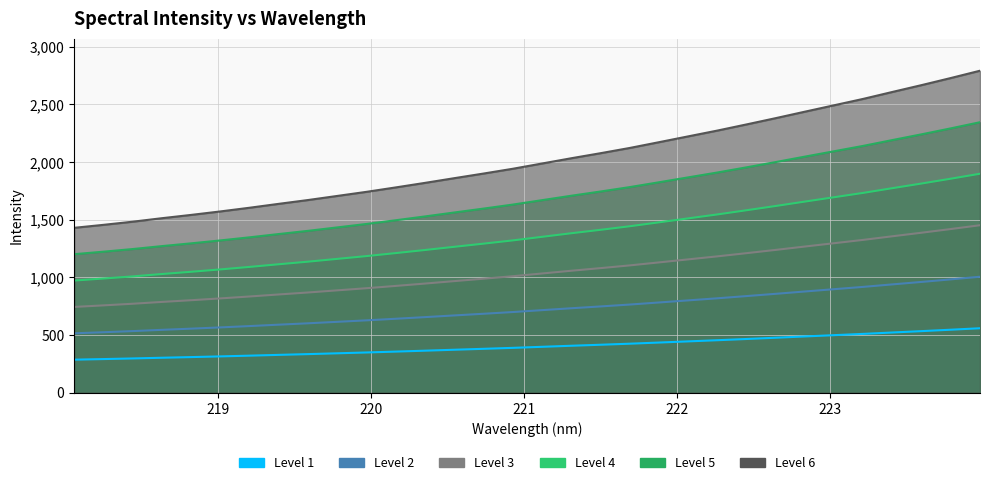

Where does the data first go above 397?

221.1174